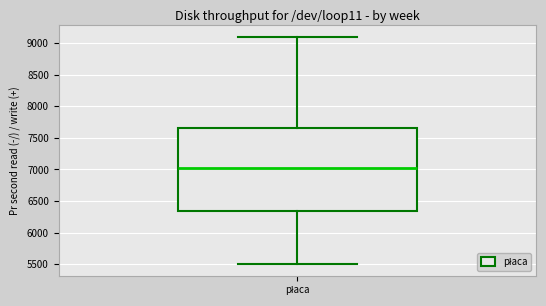

Where does the median line of the box for płaca sit on the y-axis? The values are not printed on the chart, so give them approximately, as read against the axis.

7050